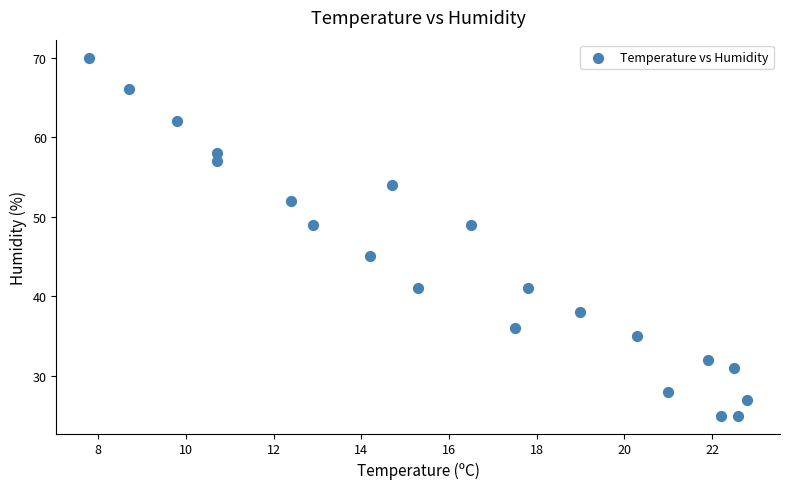

What is the range of Y values (max minus min)?

45